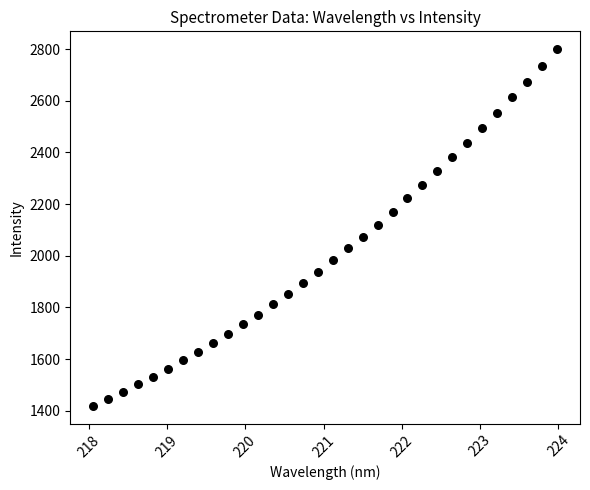

How many data points are displayed?

32